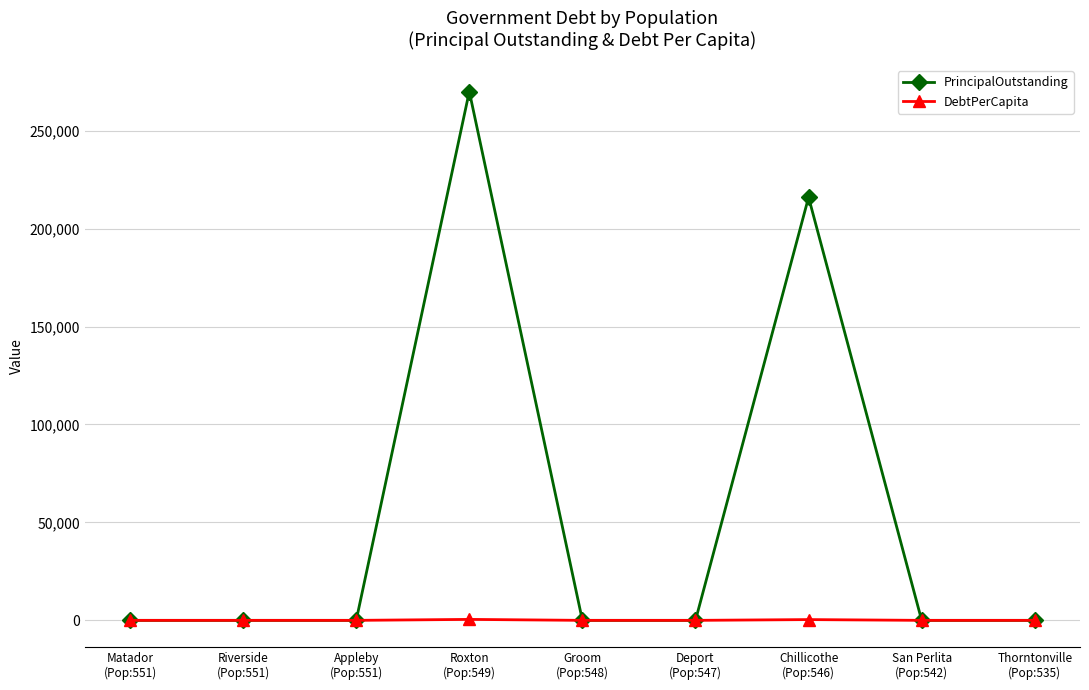

Which series has the largest total across all categories?

PrincipalOutstanding